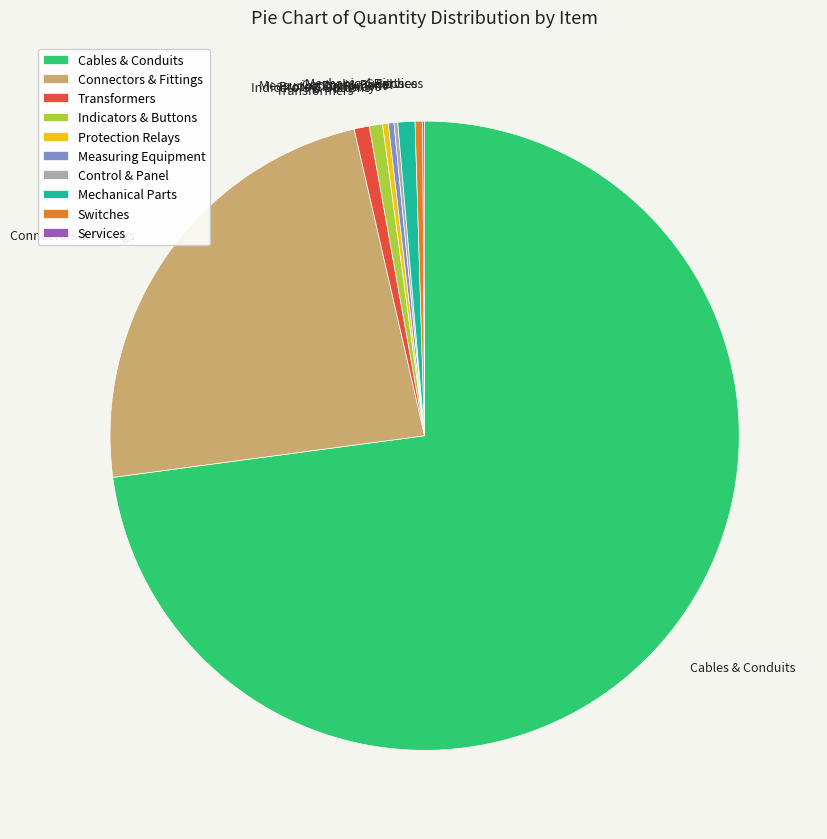

Is there a majority slice in this chart?

Yes